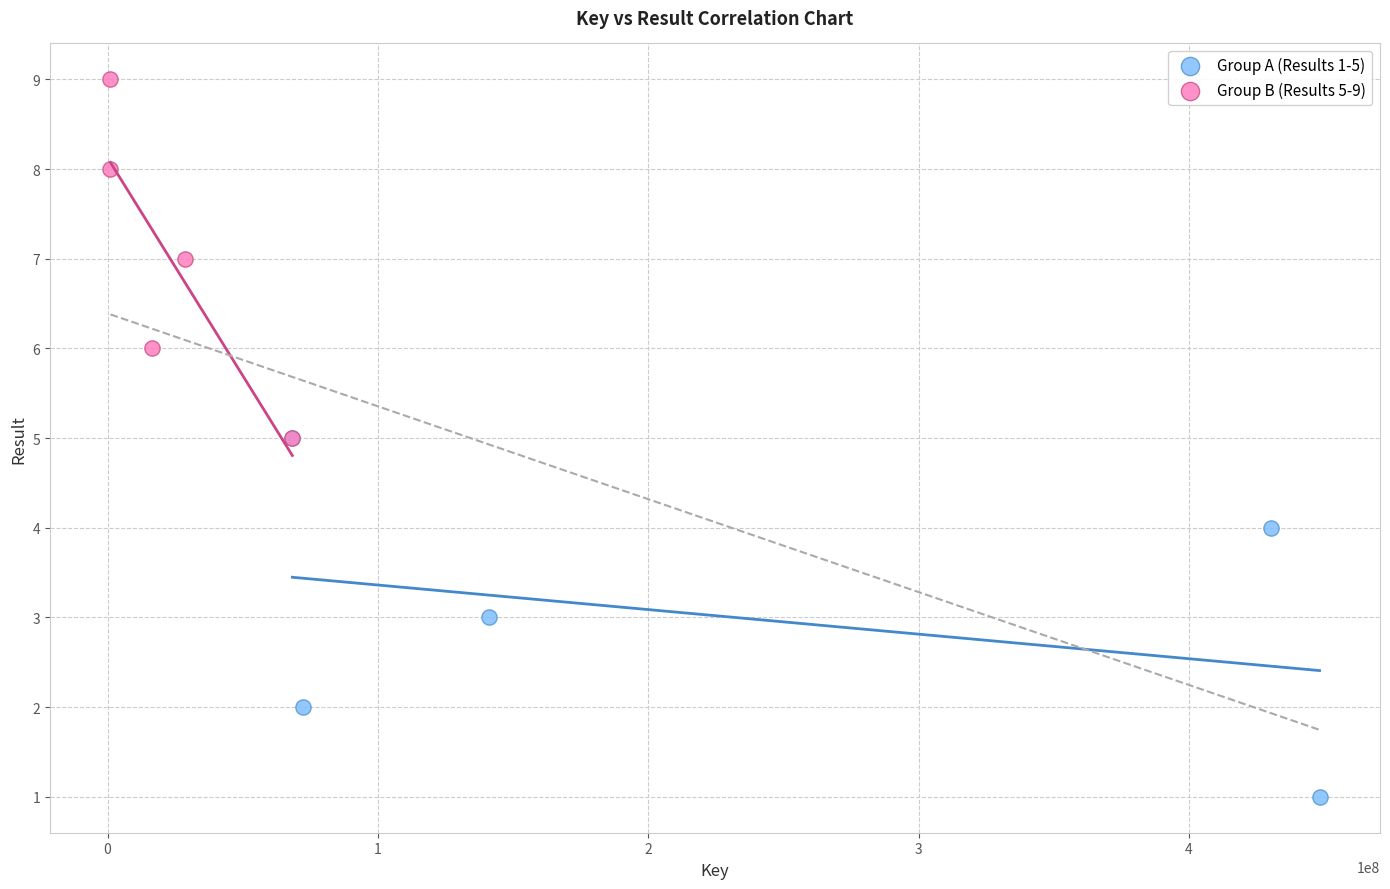

Which series contains the lowest Y value?

Group A (Results 1-5)